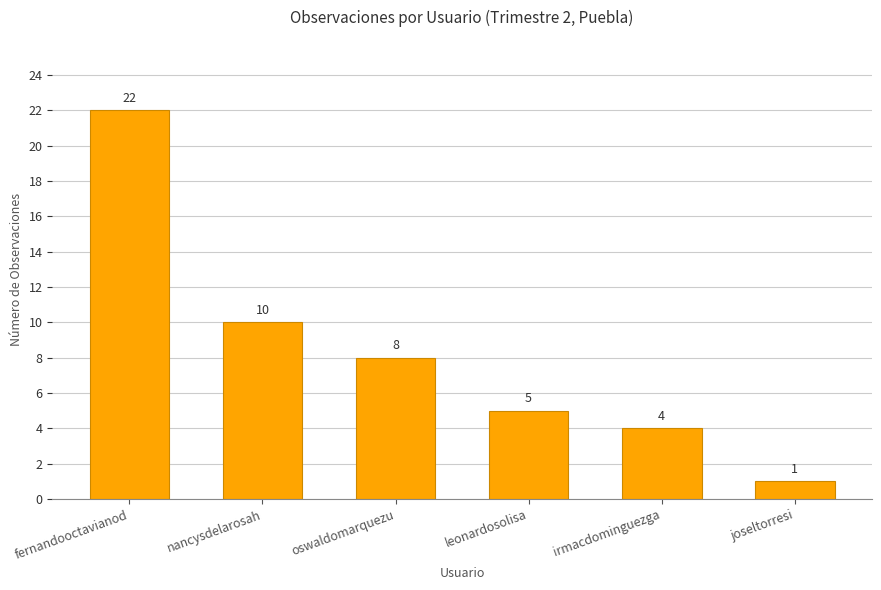

How many categories are shown in the chart?

6